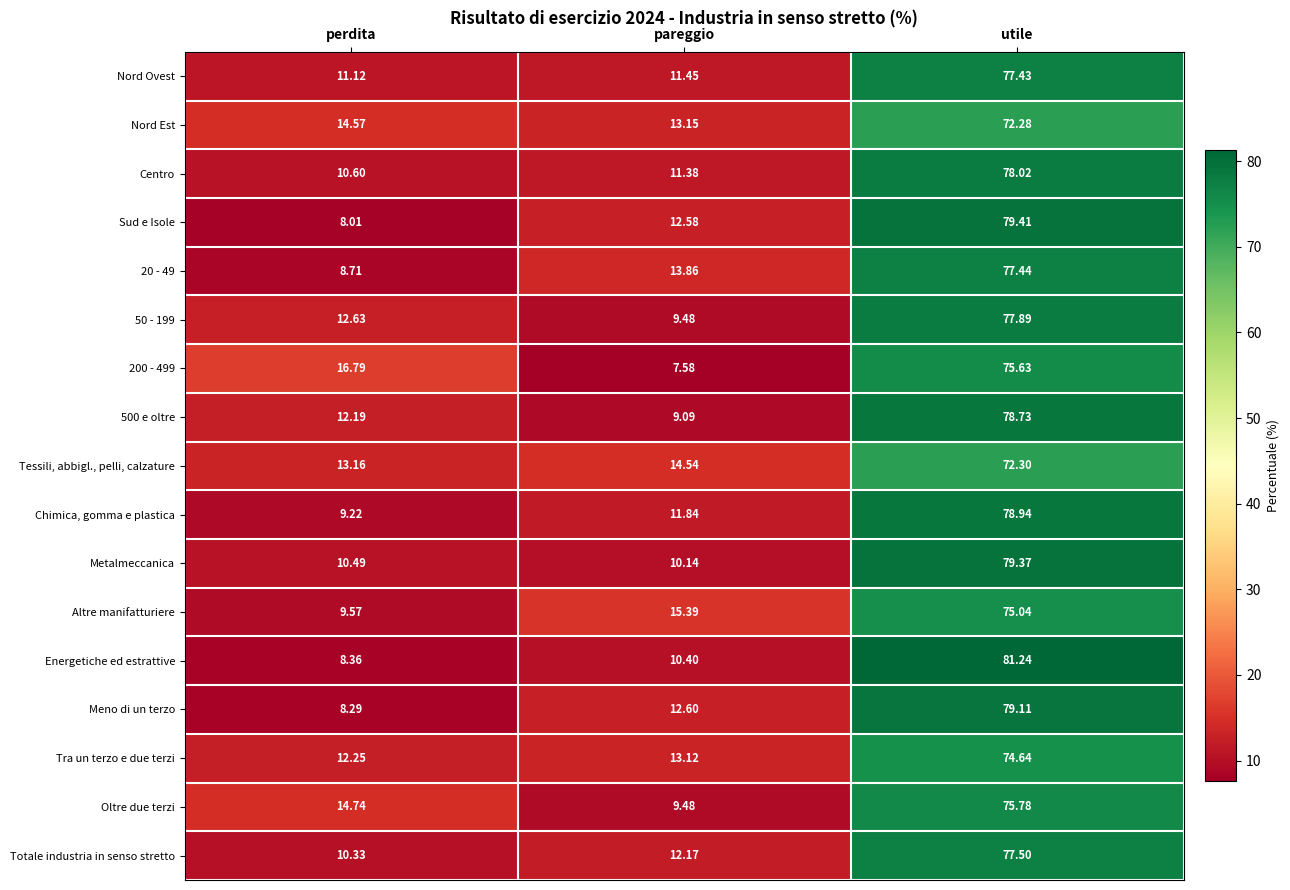

Which series has the widest spread of values?

Energetiche ed estrattive